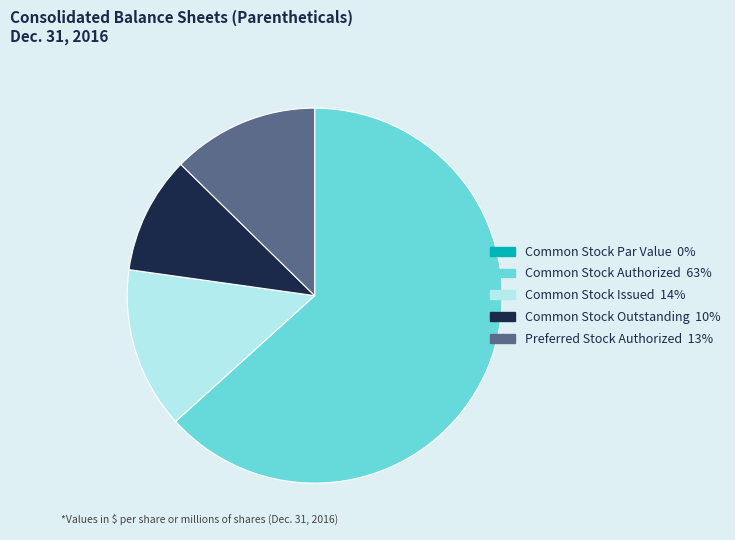

Which category has the biggest portion of the pie?

Common Stock Authorized